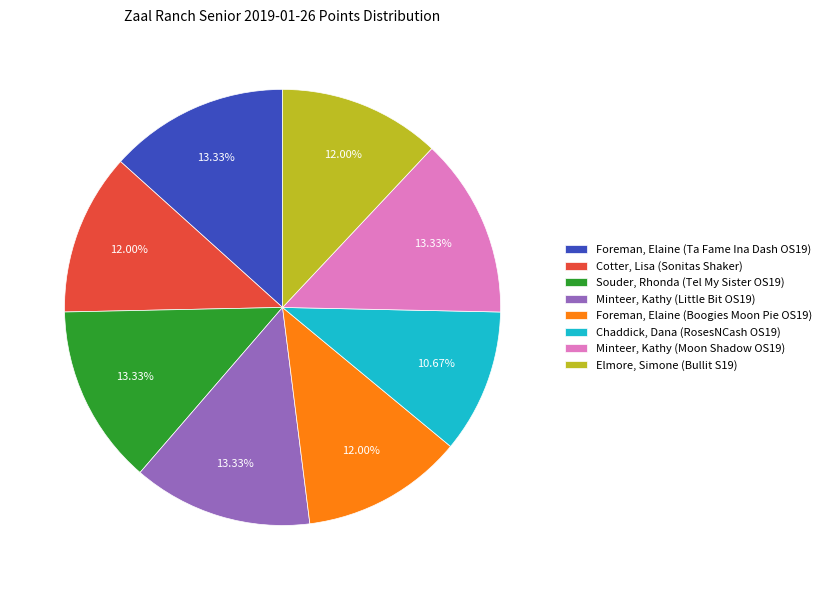

To the nearest percent, what portion does Foreman, Elaine (Boogies Moon Pie OS19) represent?

12%